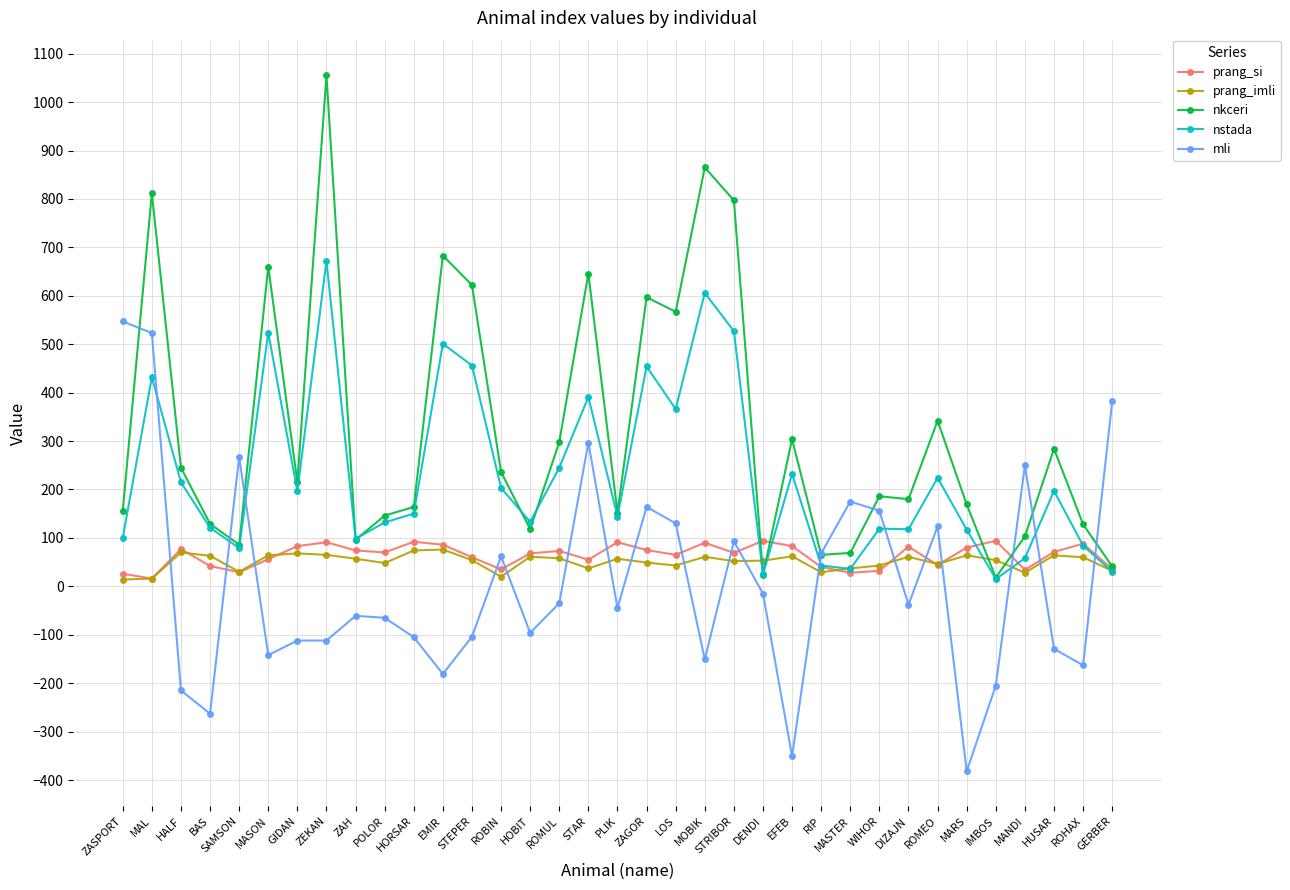

Is it true that prang_si equals 77 at HALF?

True